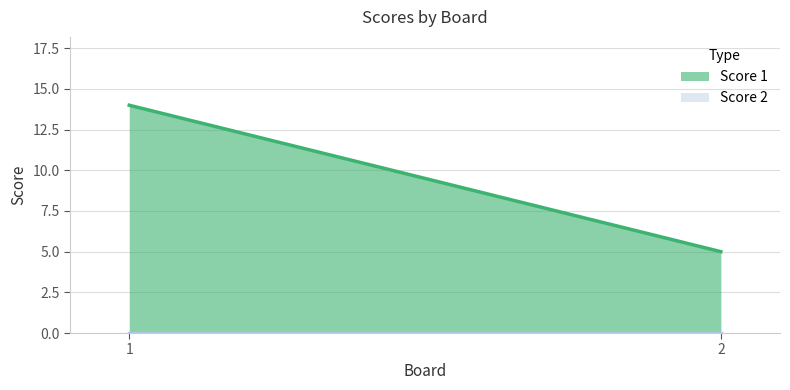

Is the value of Score 1 at 1 greater than the value of Score 2 at 1?

Yes